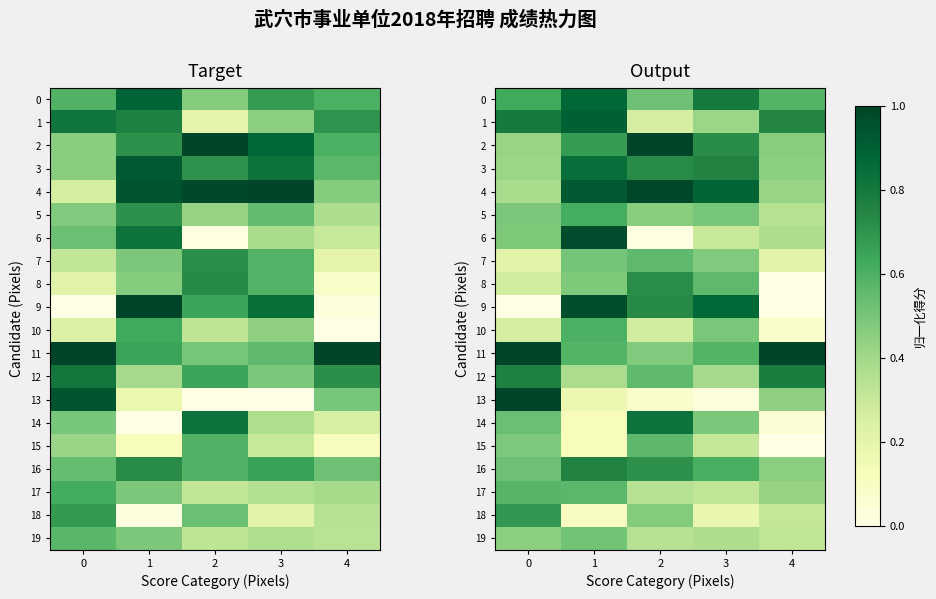

Which has a higher value, 0 or 1?

1